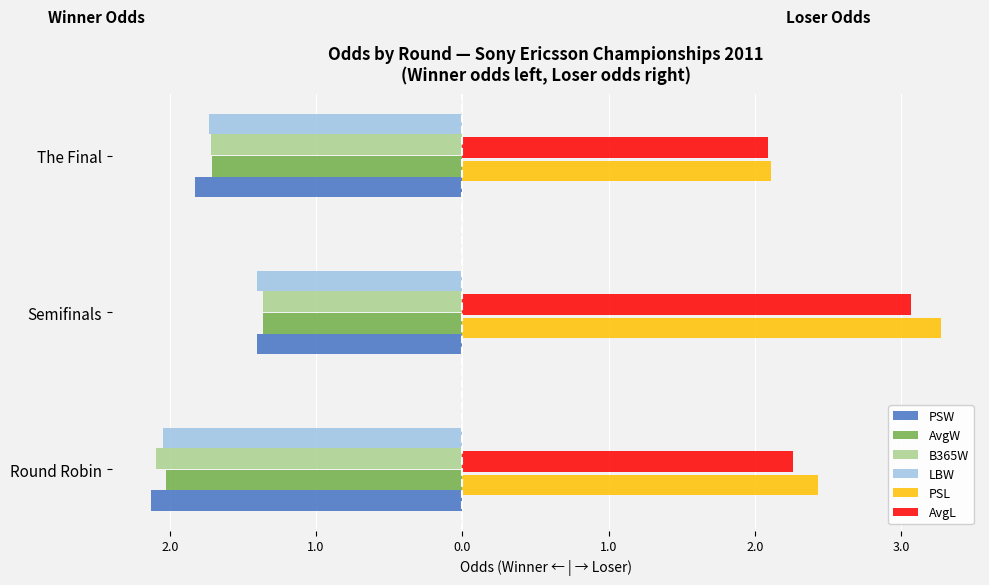

Which series has the largest range (max minus min)?

PSL